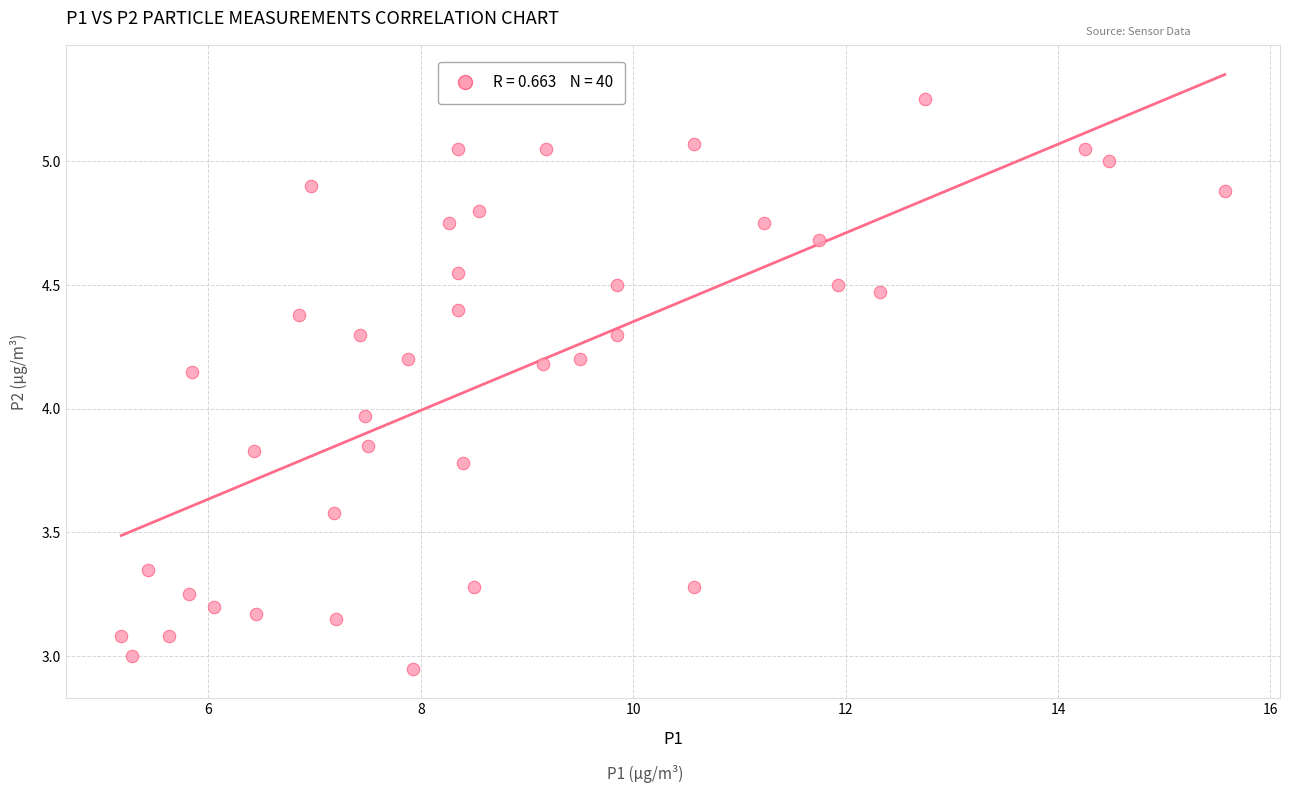

What is the range of X values (max minus min)?

10.4